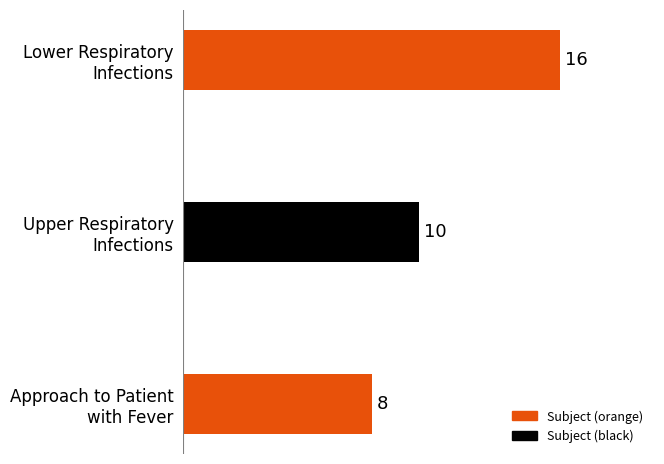

At which category does the chart reach its minimum across all series?

Approach to Patient
with Fever